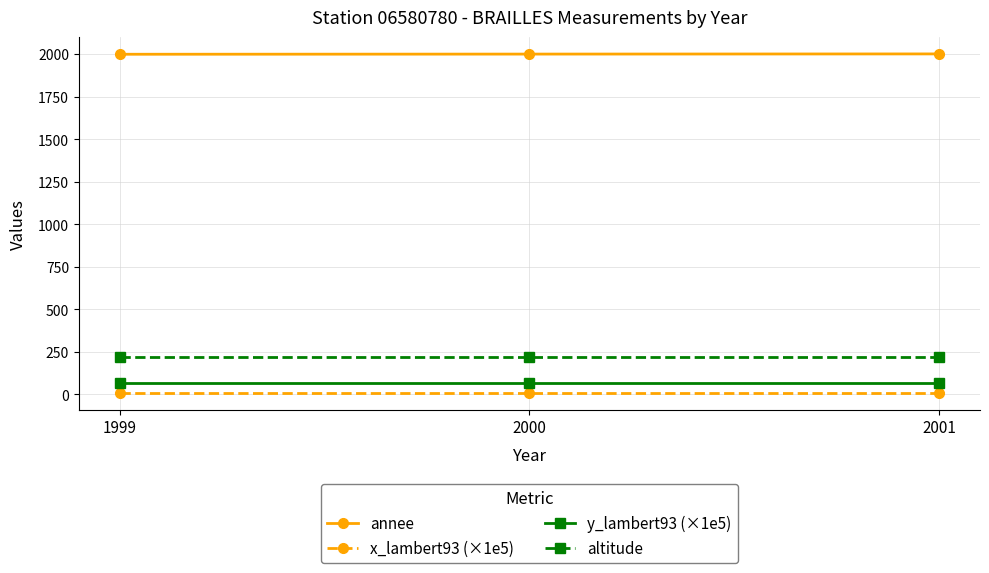

What is the average value of the altitude series?

219.0